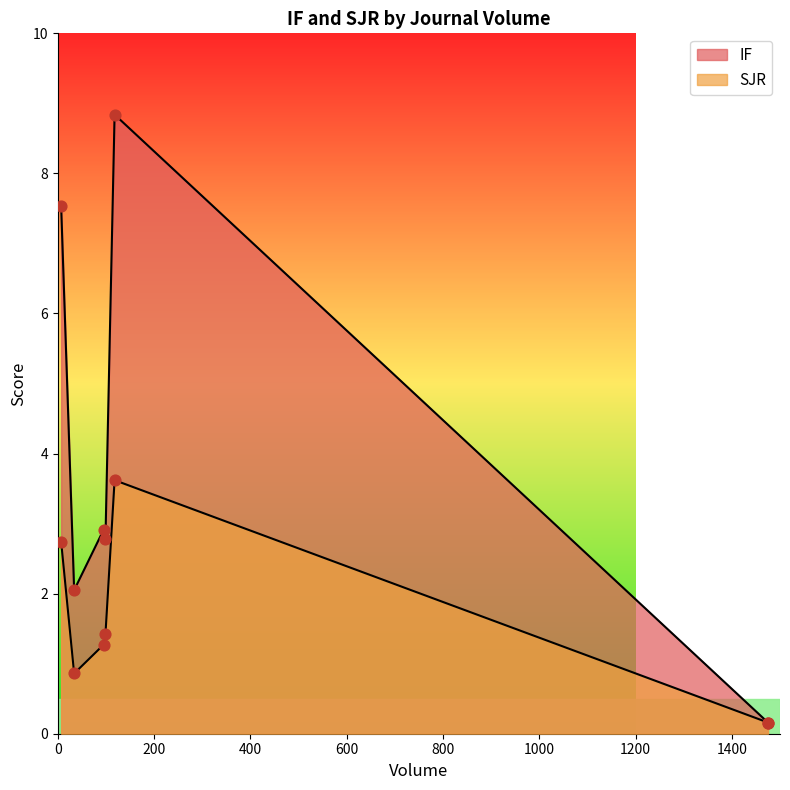

What is the ratio of the value at 1475 to the value at 95?

0.1